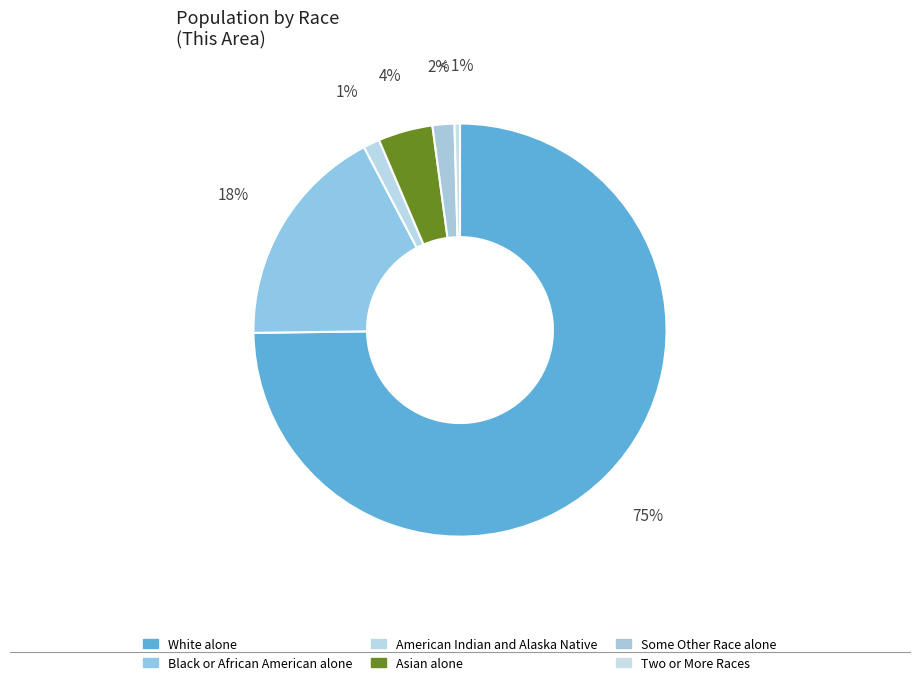

To the nearest percent, what portion does Some Other Race alone represent?

2%